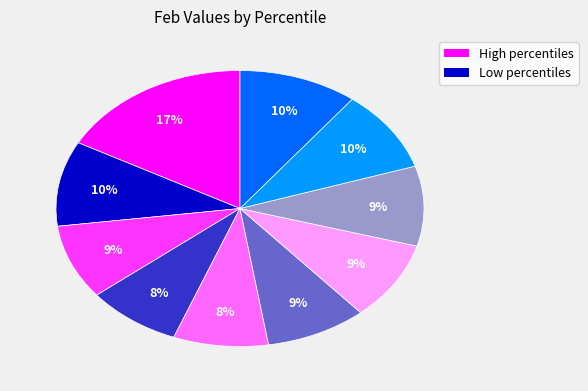

Is there any slice that represents more than half of the pie?

No